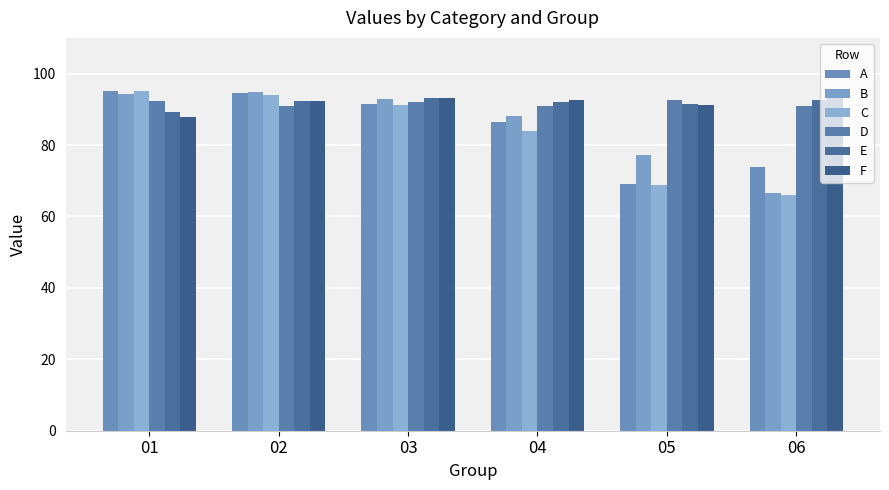

What is the difference between the second highest and second lowest values in the B series?

17.1